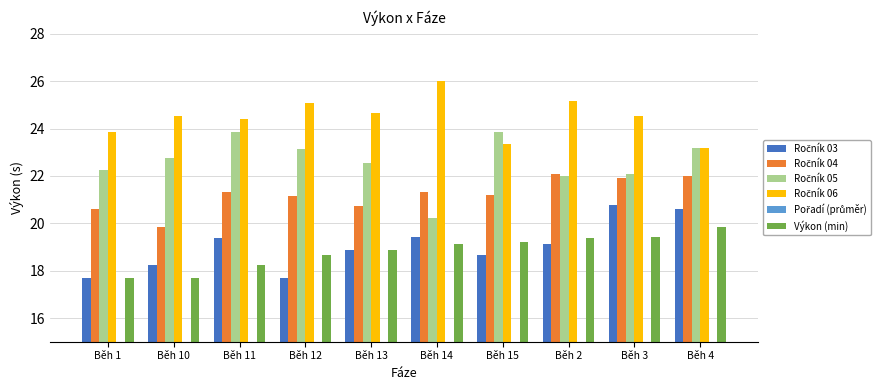

Which category has the lowest value across all series?

Běh 1